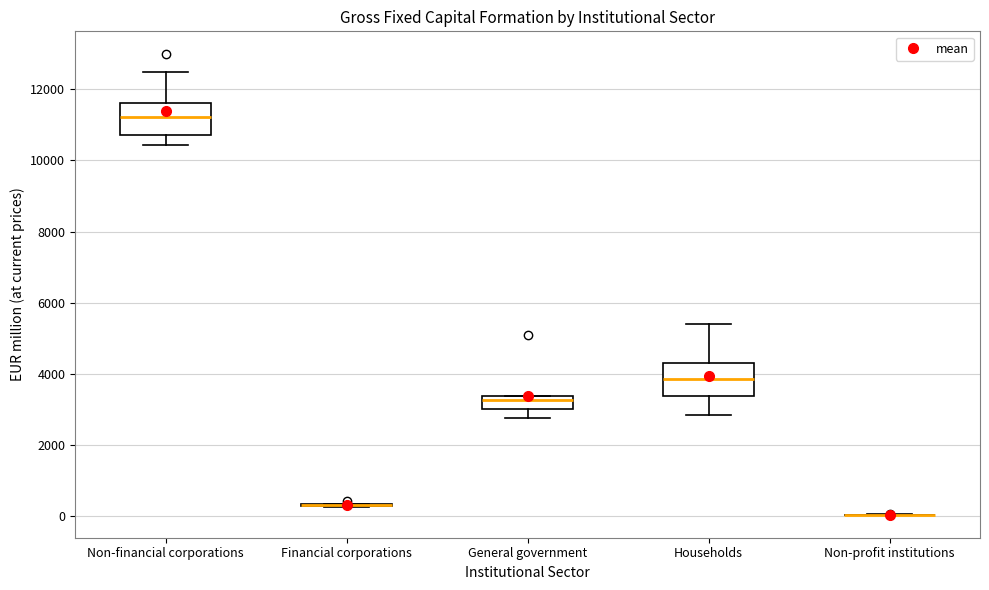

Where is the lower edge of the box for General government on the y-axis? The values are not printed on the chart, so give them approximately, as read against the axis.

3000